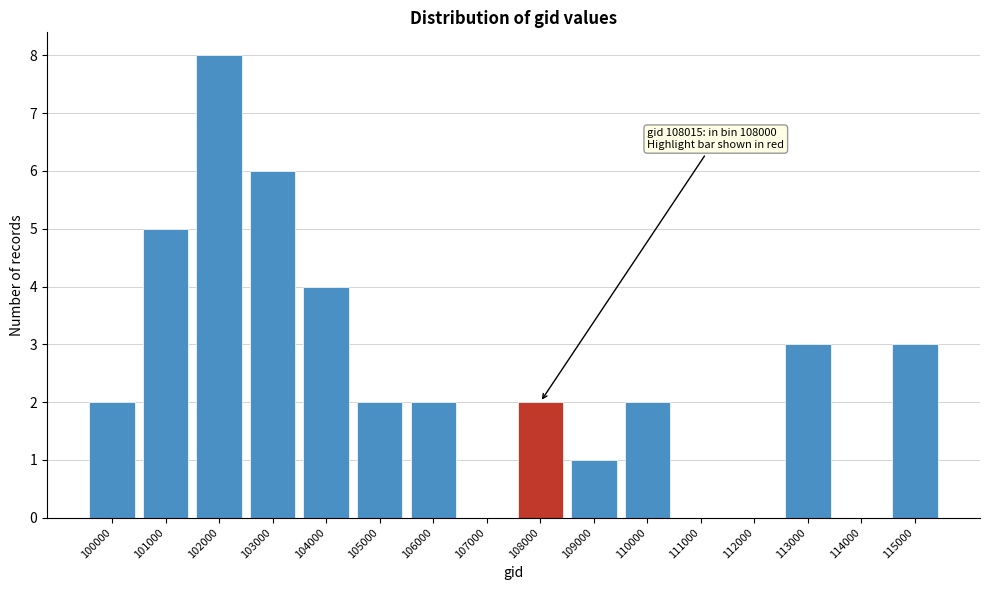

Reading left to right, extract all data points from this chart.

100000=2	101000=5	102000=8	103000=6	104000=4	105000=2	106000=2	107000=0	108000=2	109000=1	110000=2	111000=0	112000=0	113000=3	114000=0	115000=3